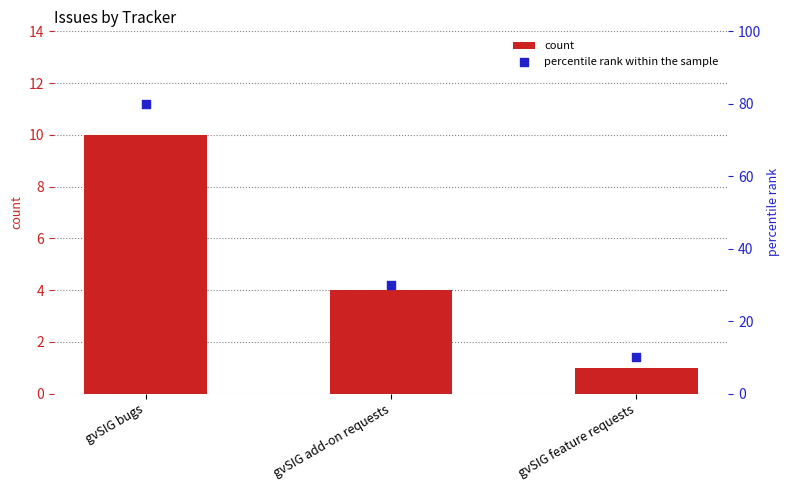

Which series contains the highest Y value?

percentile rank within the sample